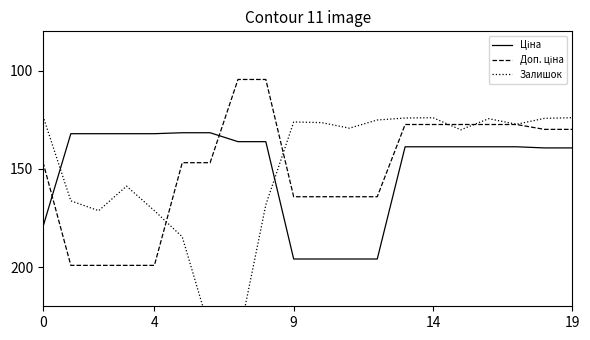

At which label does Доп. ціна reach its peak?

4